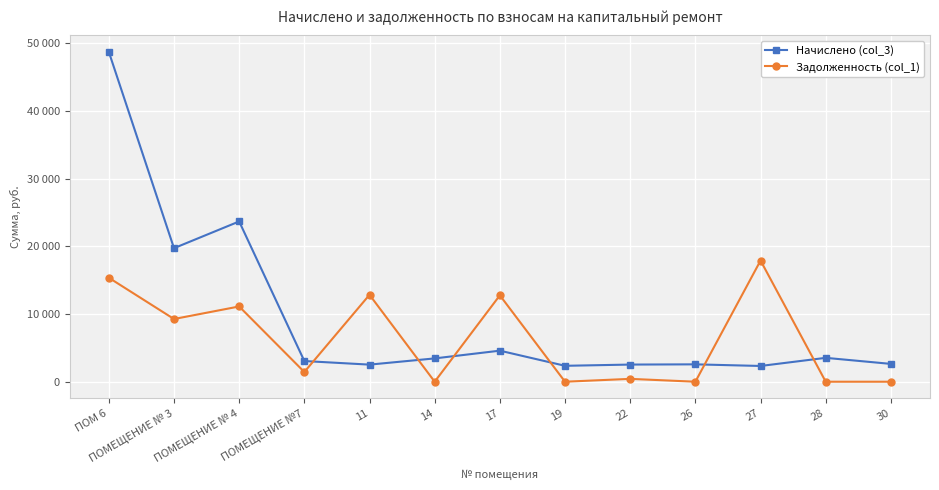

What are all the series names shown in the legend?

Начислено (col_3), Задолженность (col_1)